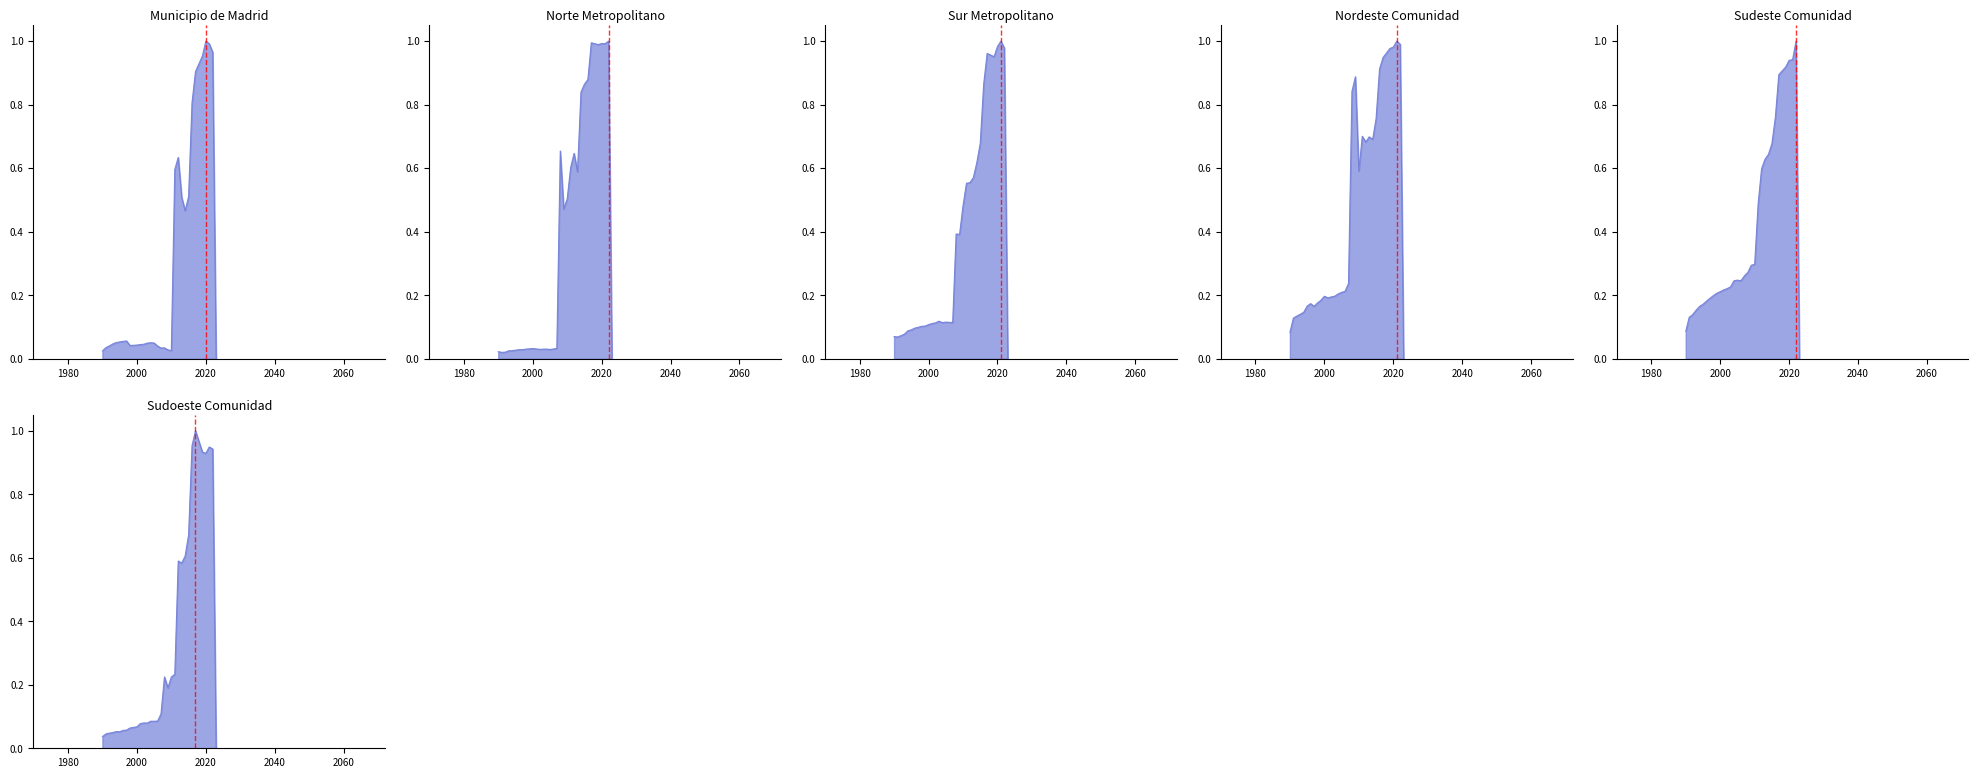

How many lines are shown in the chart?

6